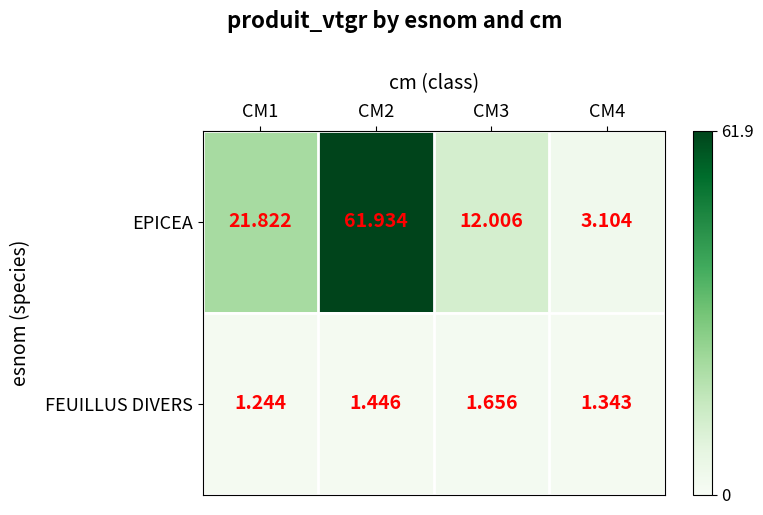

Which series has the largest range (max minus min)?

EPICEA